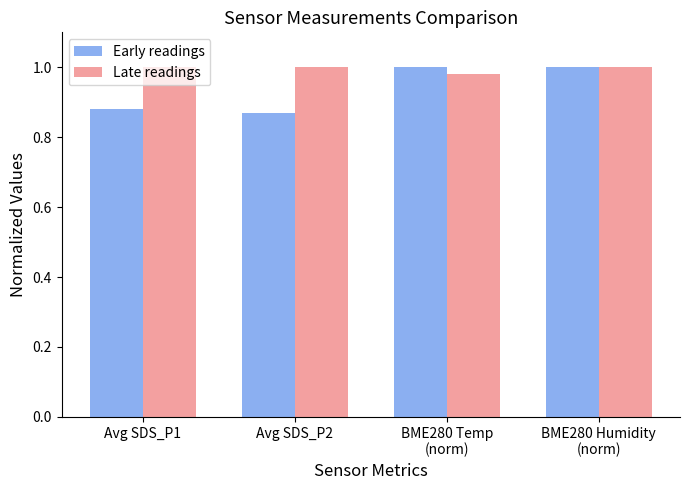

At how many categories does at least one series exceed 0?

4